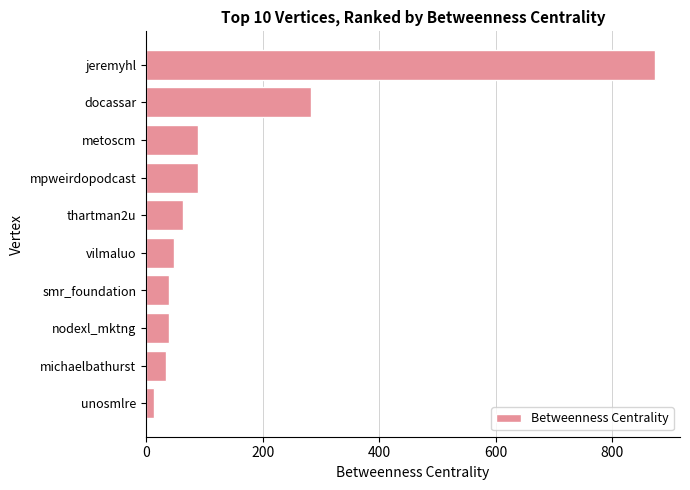

How many values exceed 63?

5